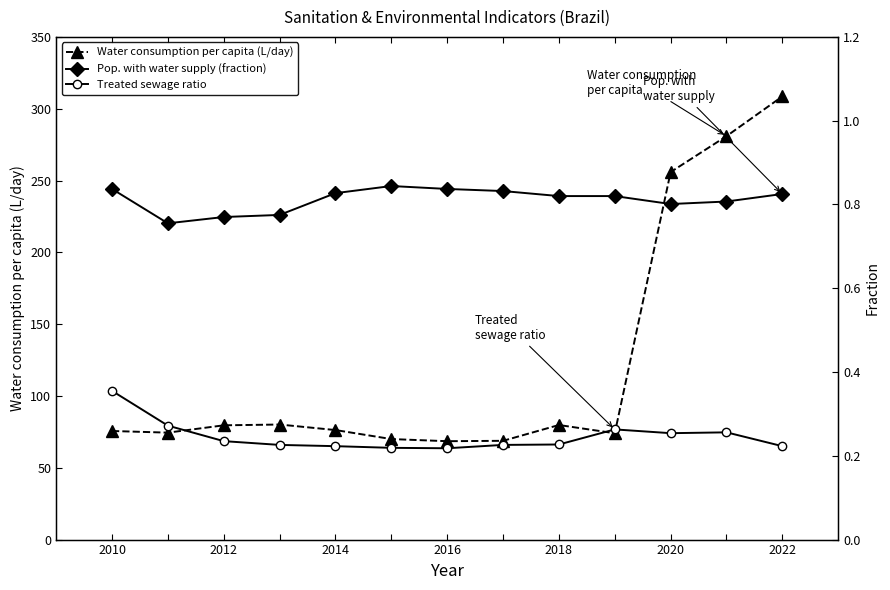

The Water consumption per capita (L/day) series shows 100.2 at 2010. True or false?

False